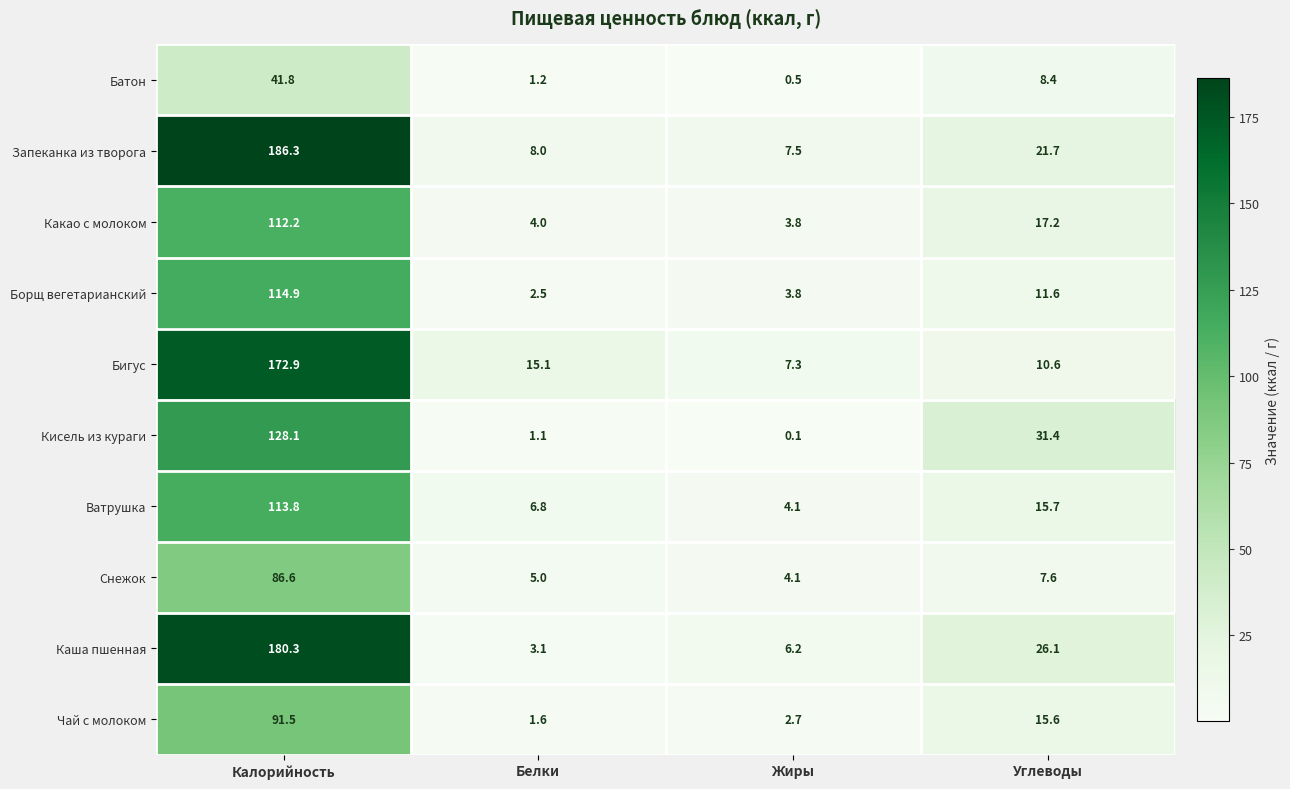

At which label is Снежок closest to 45?

Углеводы